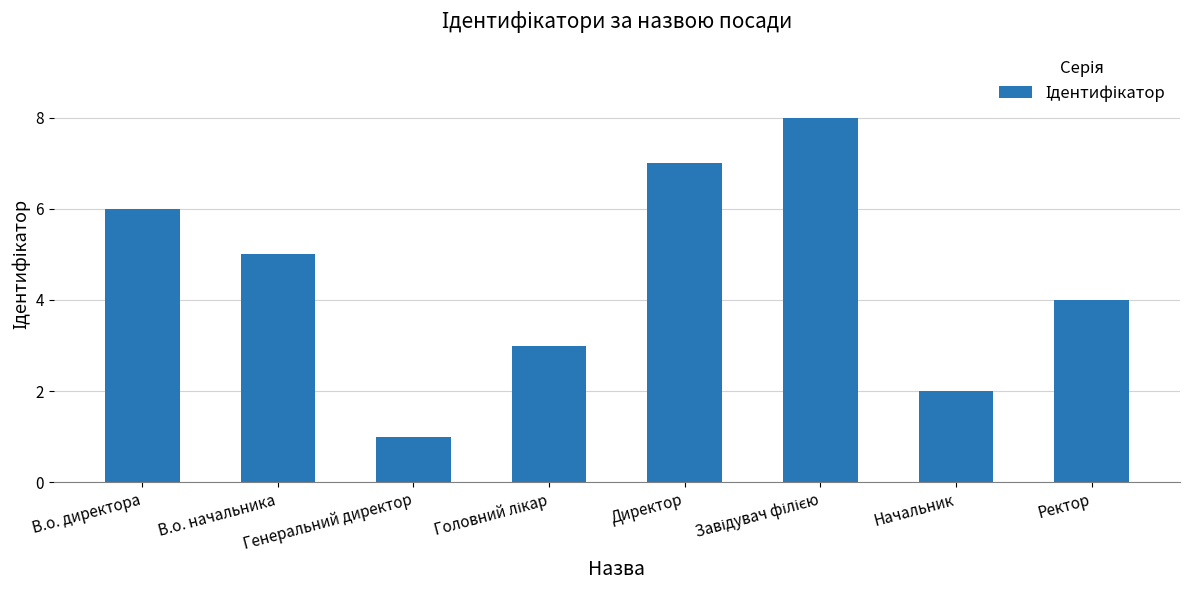

Reading left to right, extract all data points from this chart.

6	5	1	3	7	8	2	4